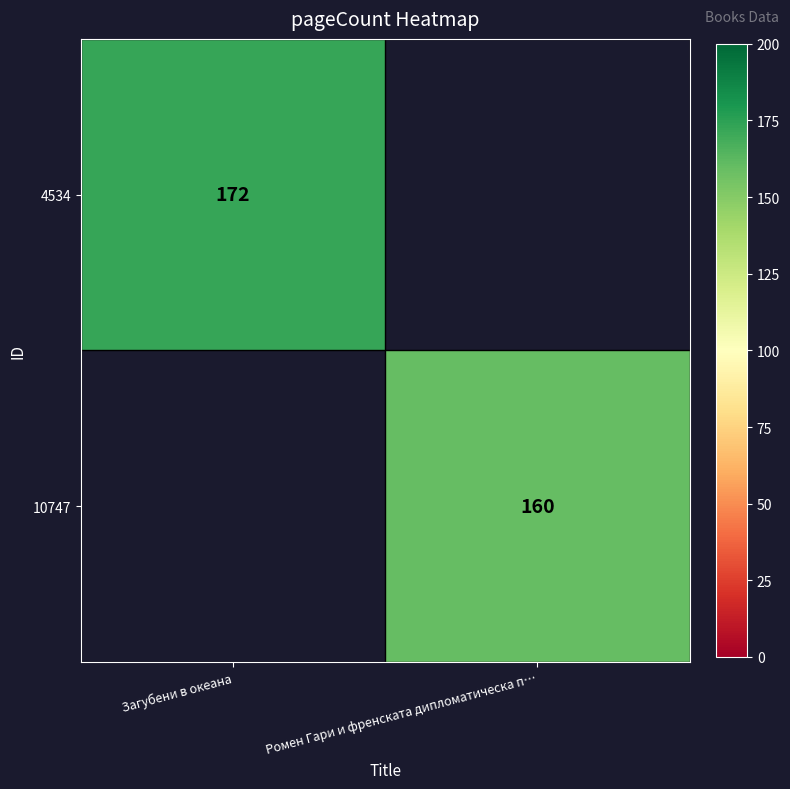

The value of 4534 at Загубени в океана is 172. True or false?

True